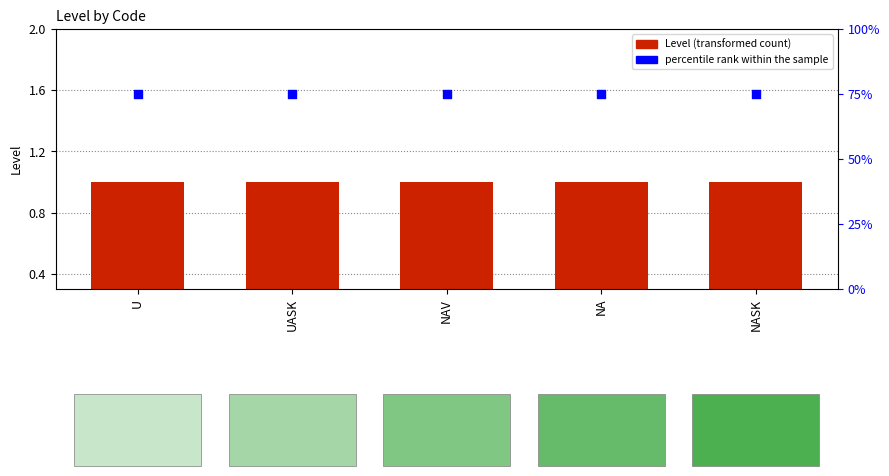

Which series contains the highest Y value?

percentile rank within the sample